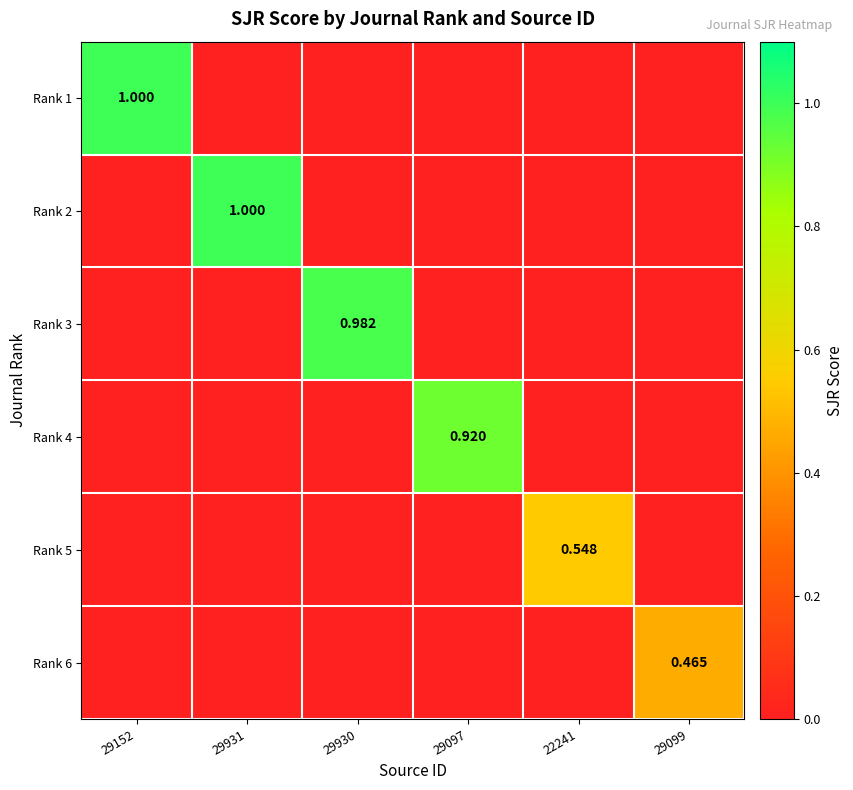

Is the value of Rank 2 at 29152 greater than the value of Rank 1 at 29931?

No